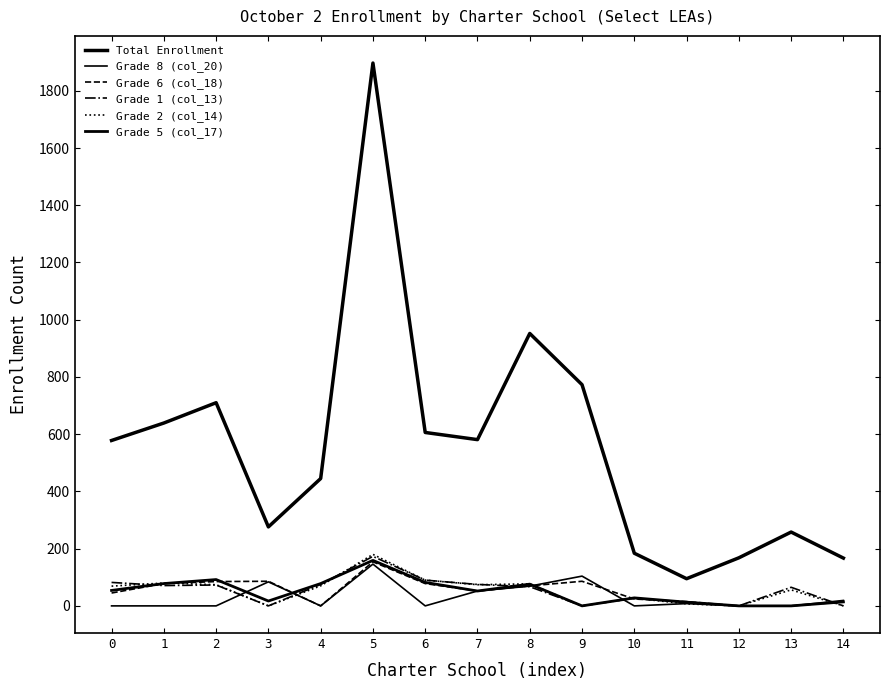

The value of Grade 1 (col_13) at 2 is 110. True or false?

False